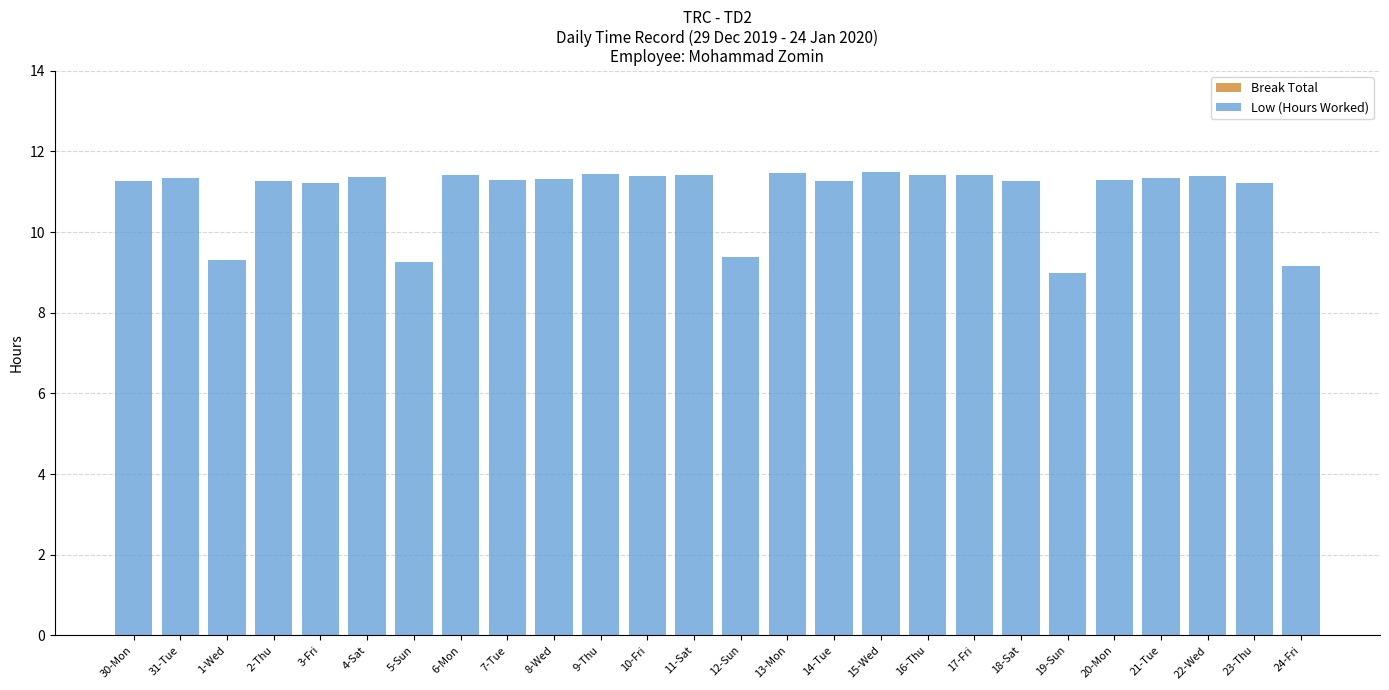

Are the bars horizontal?

No